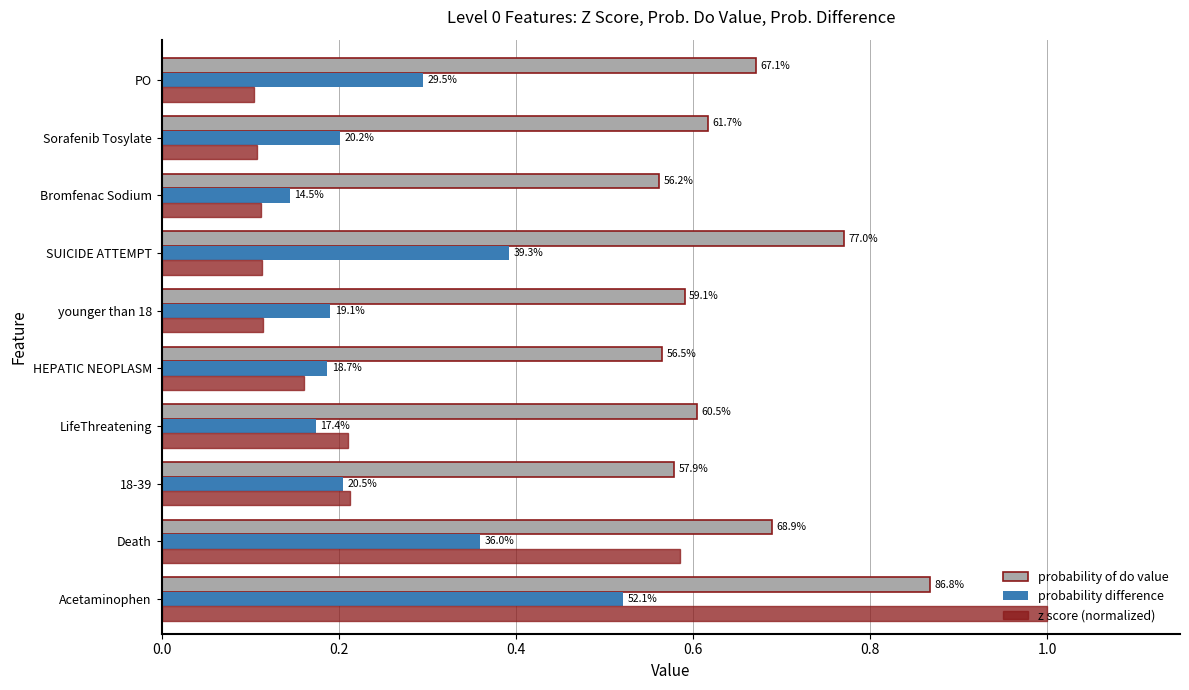

Rank the series by their maximum value, from lowest to highest.

probability difference, probability of do value, z score (normalized)